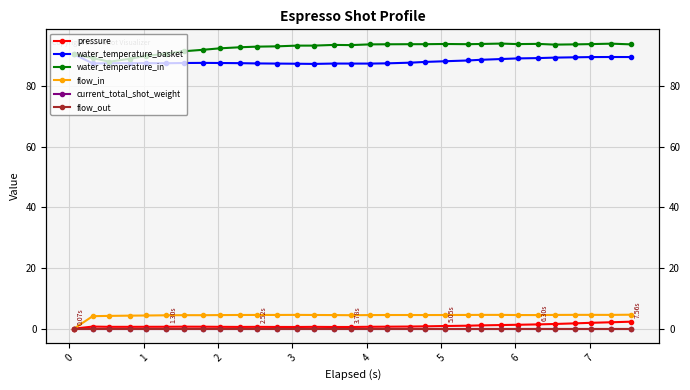

What is the sum of all water_temperature_in values?

2874.6